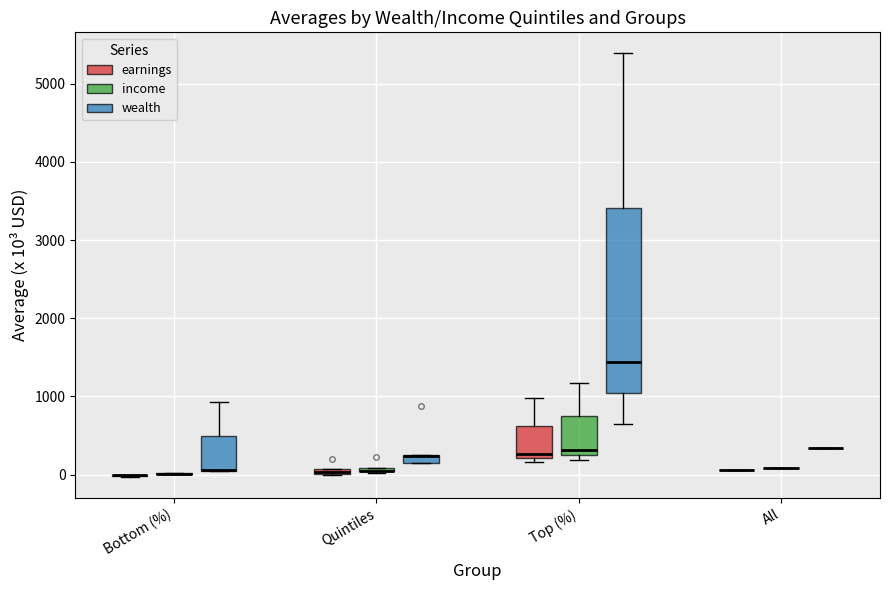

Comparing the boxes themselves (not the whiskers), which one is the tallest?

Top (%) (wealth)